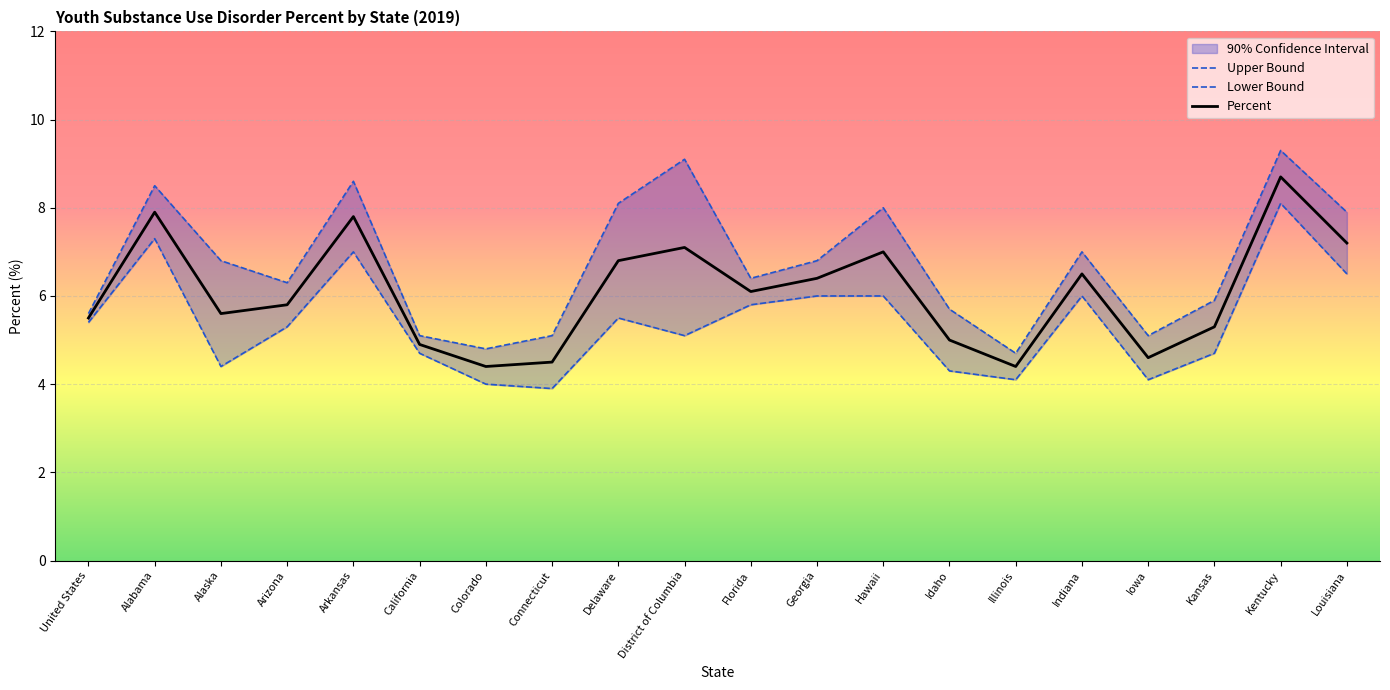

What is the label of the 8th point from the left?

Connecticut